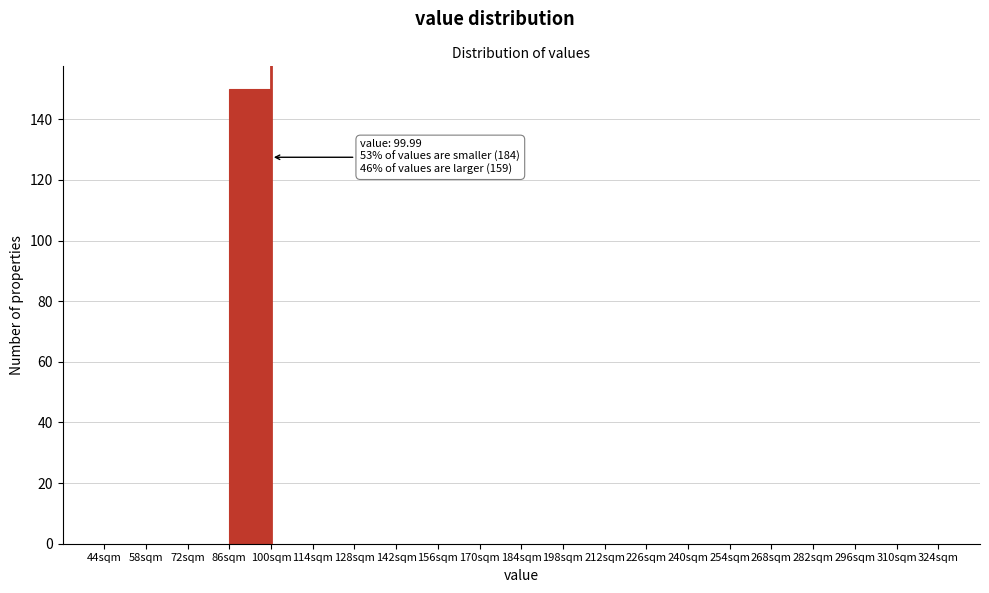

Over which range of the x-axis is the bar tallest?

86 to 100